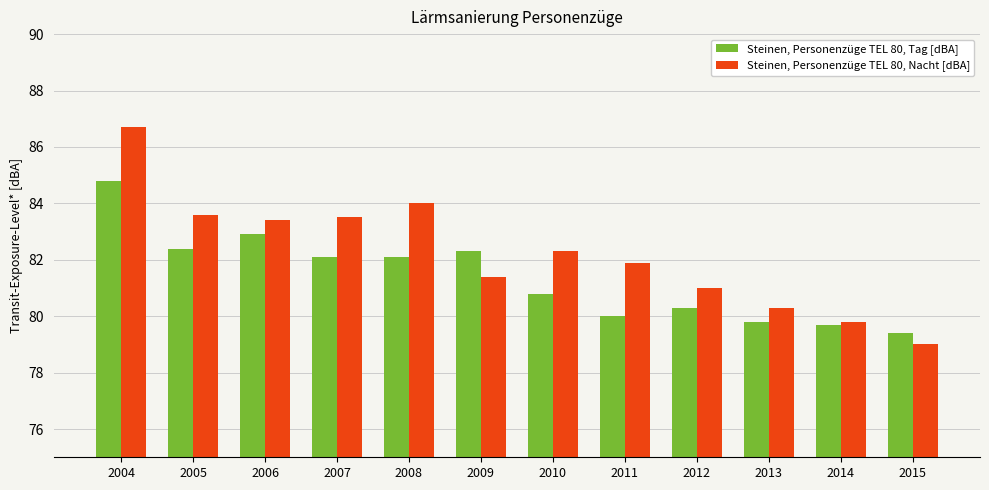

Rank the series at 2006 from highest to lowest value.

Steinen, Personenzüge TEL 80, Nacht [dBA], Steinen, Personenzüge TEL 80, Tag [dBA]